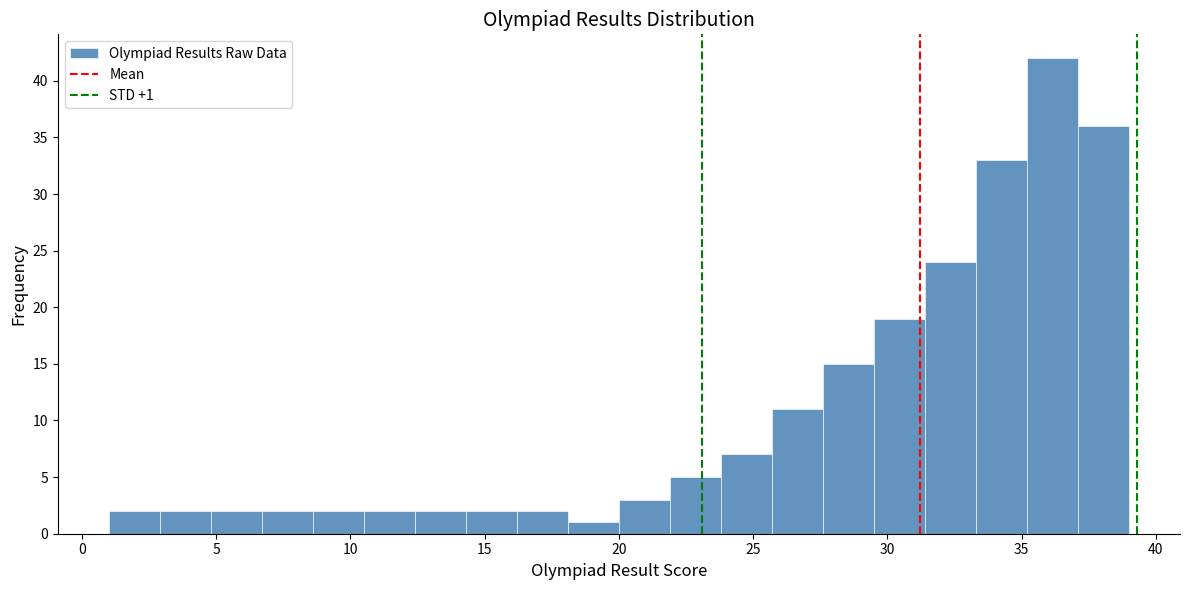

Read against the x-axis, roughly where is the centre of the tallest bar?

36.0